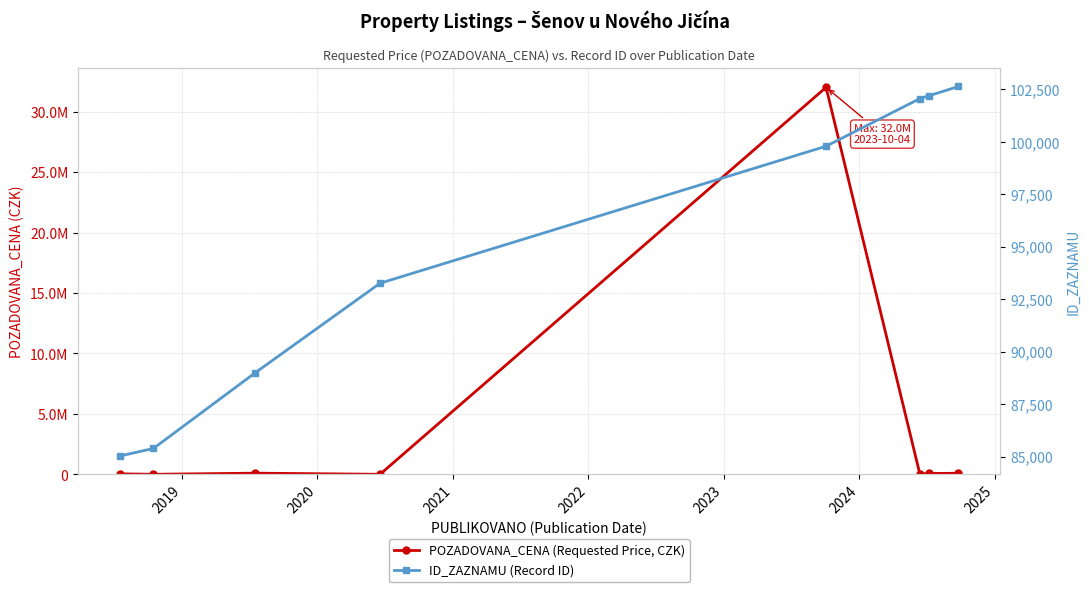

The value of ID_ZAZNAMU (Record ID) at 2019 is 85392. True or false?

True